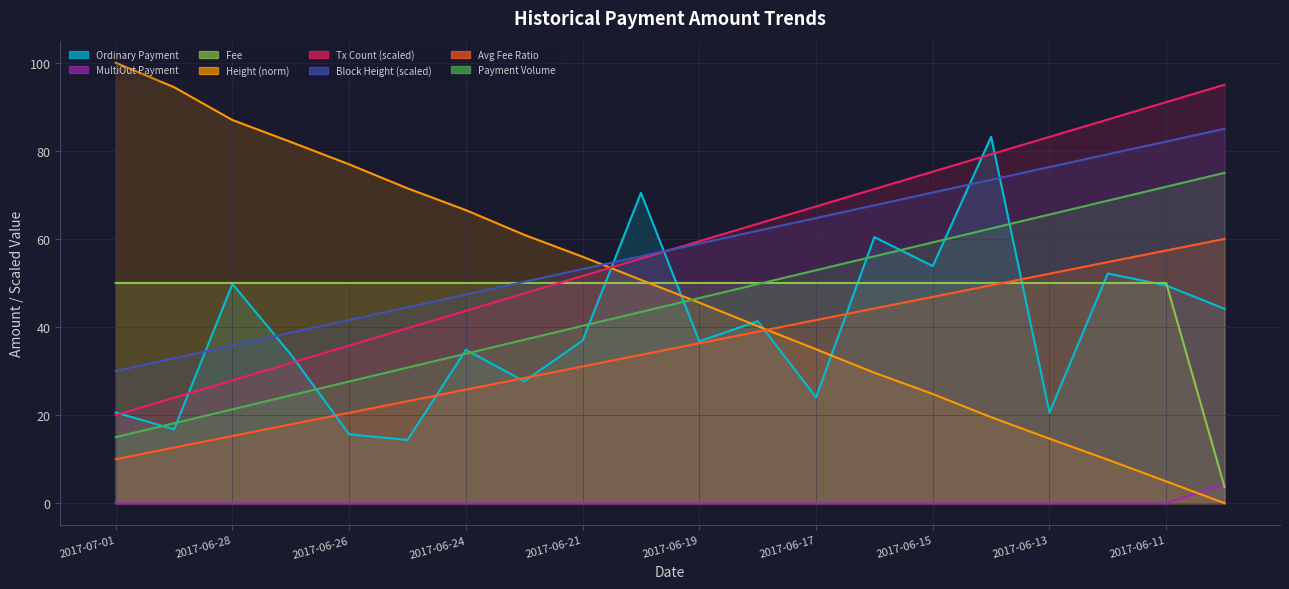

How many MultiOut Payment values are between 0 and 1?

19